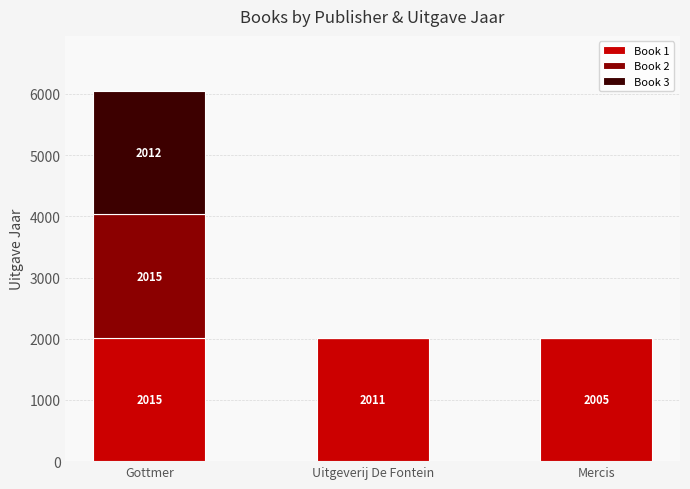

What is the sum of all Book 1 values?

6031